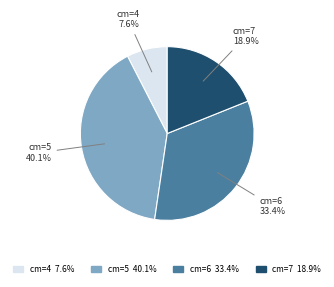

Is there a majority slice in this chart?

No